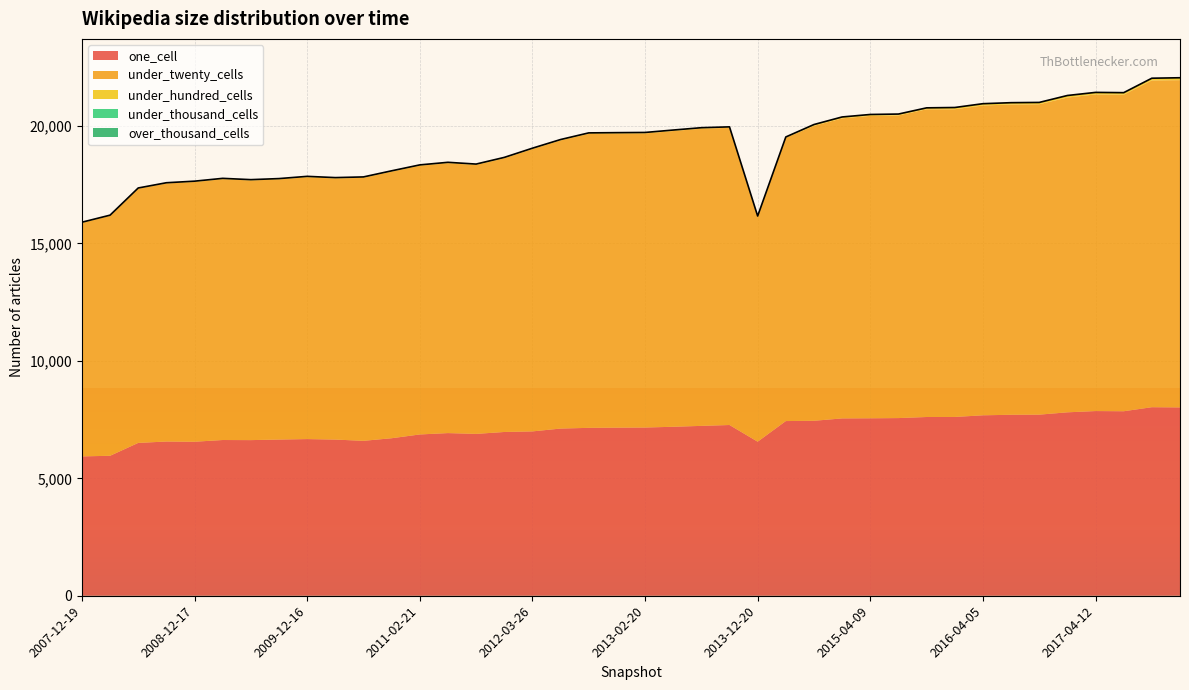

How many values in the under_hundred_cells series are below 40?

20